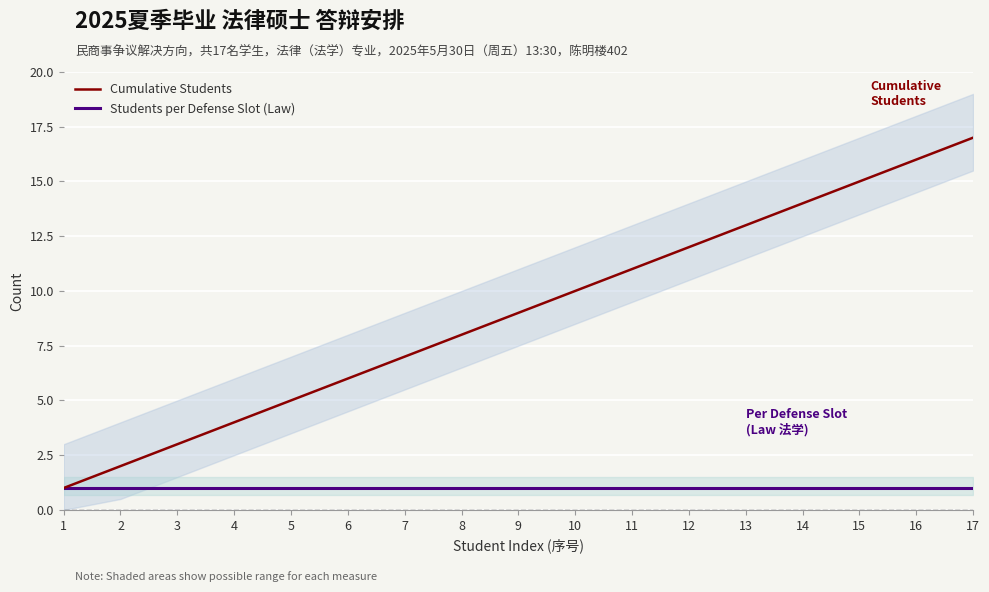

Reading right to left, extract all data points from this chart.

Cumulative Students: 17	16	15	14	13	12	11	10	9	8	7	6	5	4	3	2	1
Students per Defense Slot (Law): 1	1	1	1	1	1	1	1	1	1	1	1	1	1	1	1	1